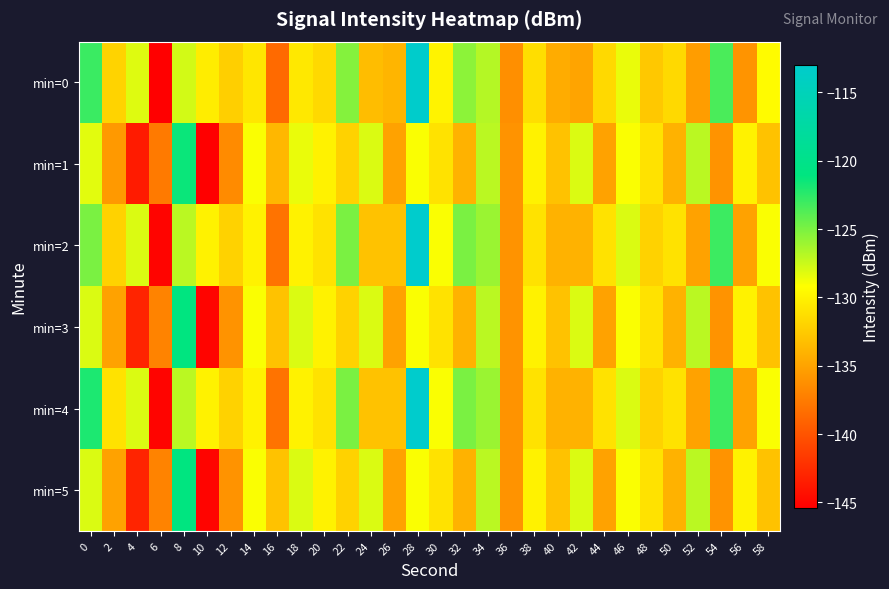

How many data points does each series have?

30